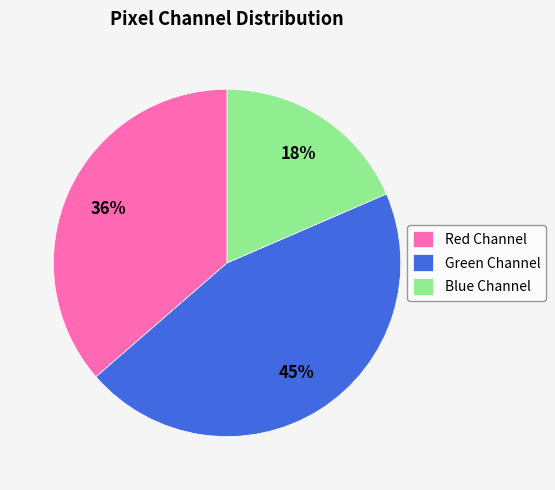

How many segments does this pie chart have?

3